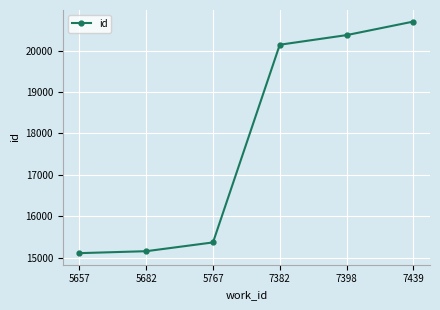

What is the ratio of the value at 7382 to the value at 7439?

1.0